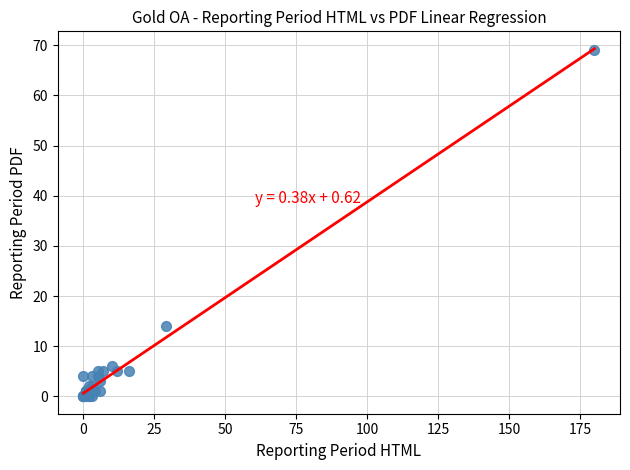

What Y value in the scatter plot is closest to 34?

14